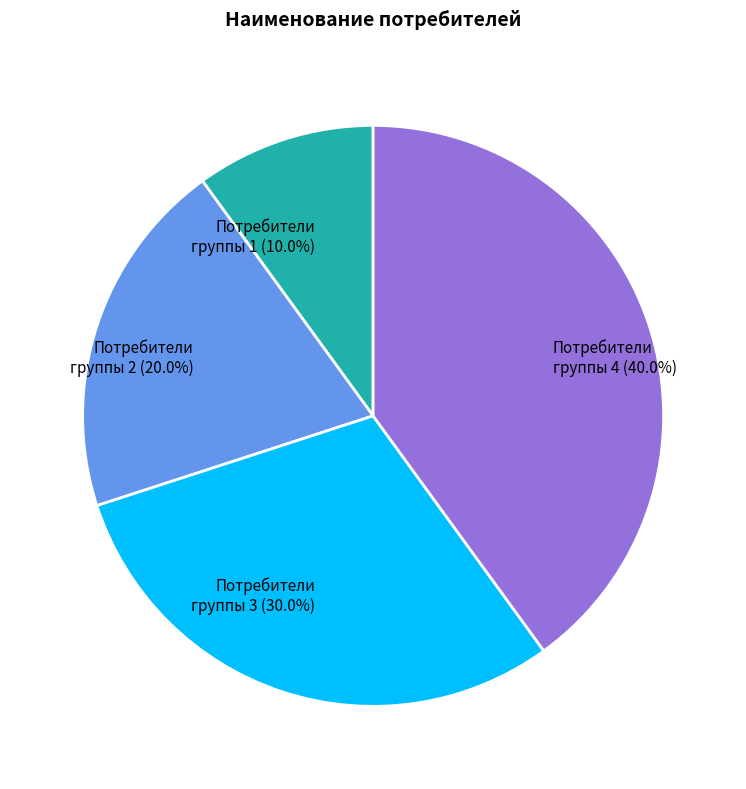

To the nearest percent, what is the difference between the Потребители группы 1 and Потребители группы 4 slice percentages?

30%